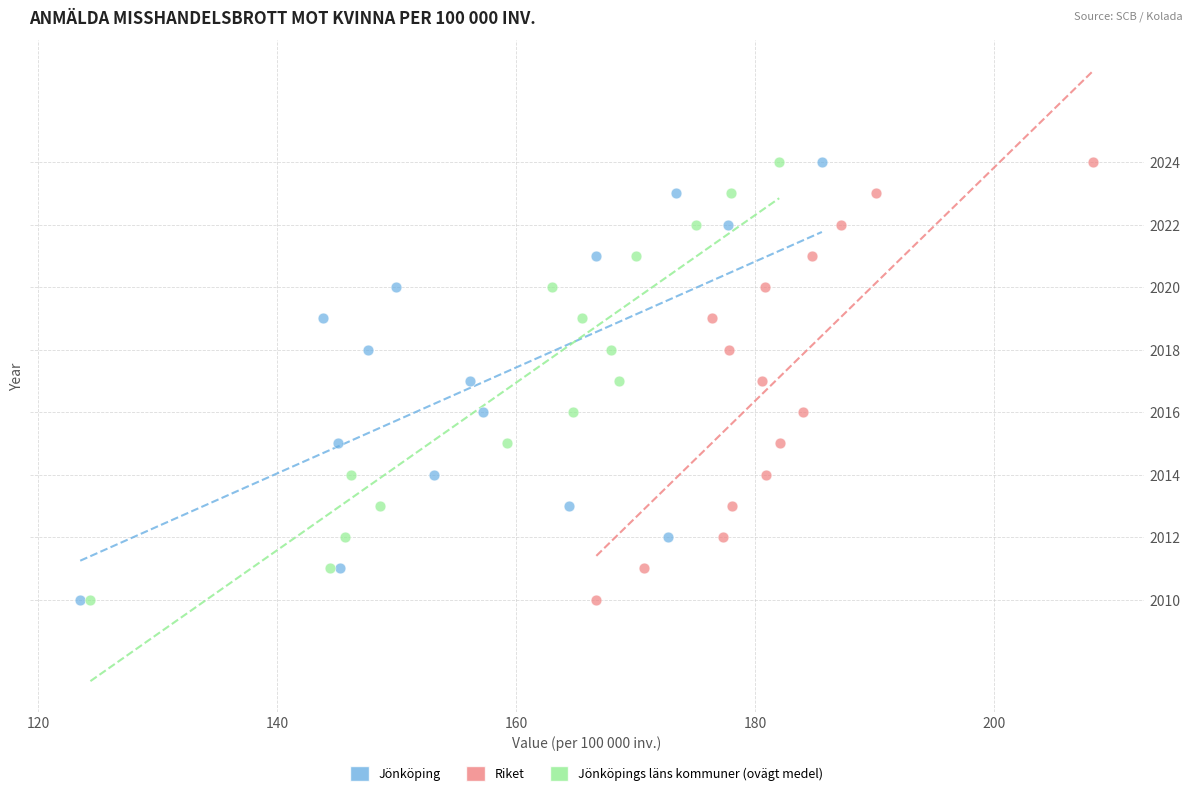

What are all the series names shown in the legend?

Jönköping, Riket, Jönköpings läns kommuner (ovägt medel)